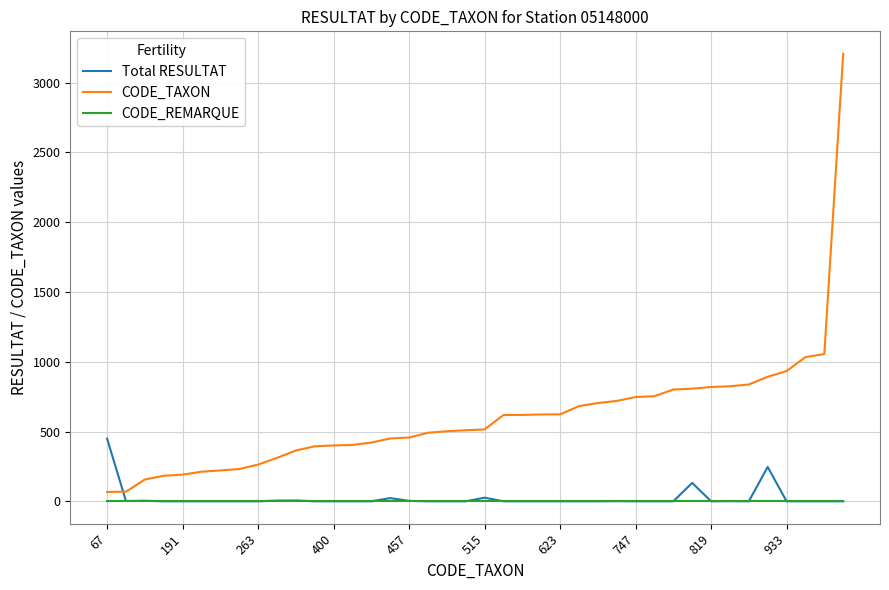

True or false: CODE_TAXON and Total RESULTAT cross at least once.

True